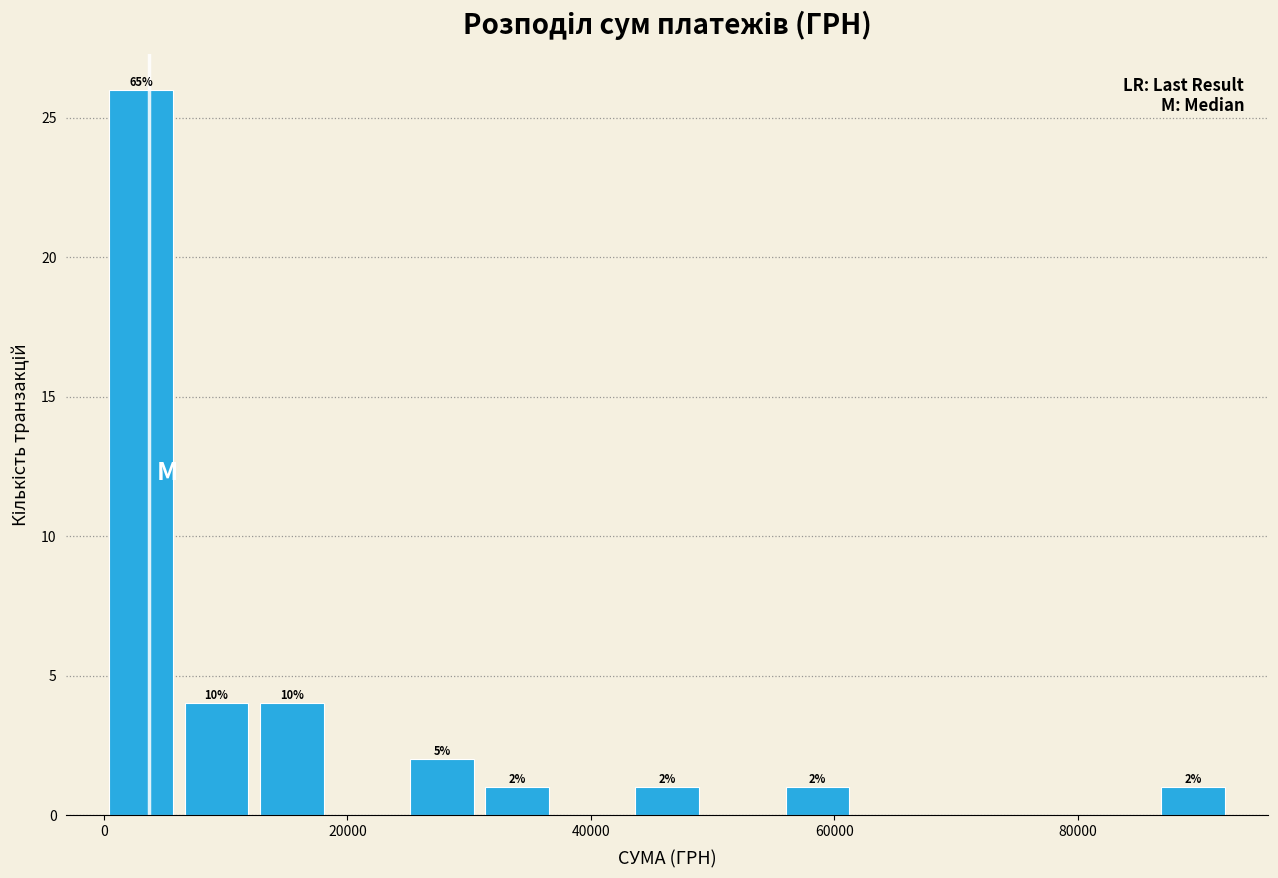

Read against the x-axis, roughly where is the centre of the tallest bar?

4000